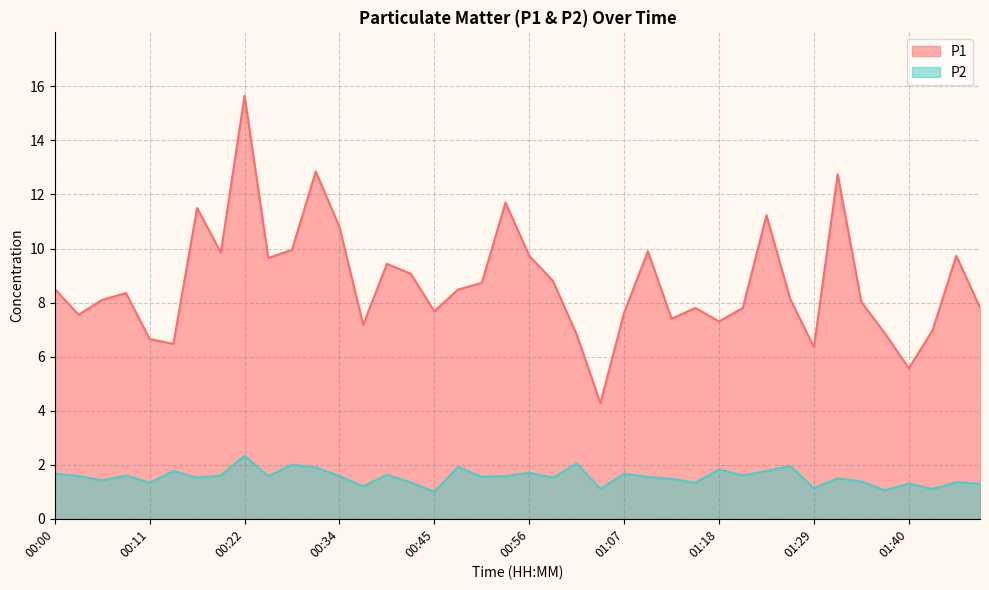

What is the label of the 28th point from the left?

01:15